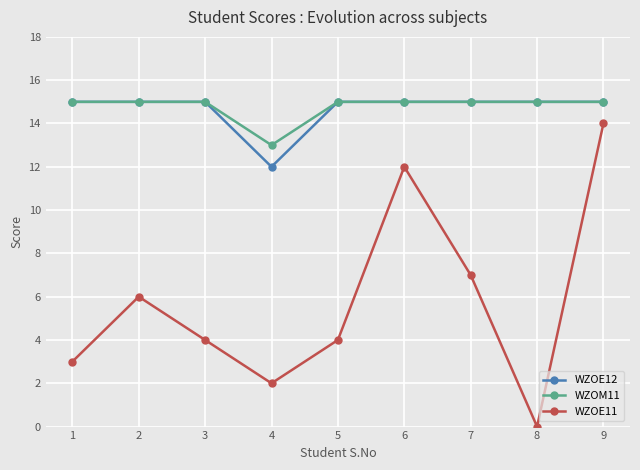

Where does the WZOE11 series first go above 4?

2